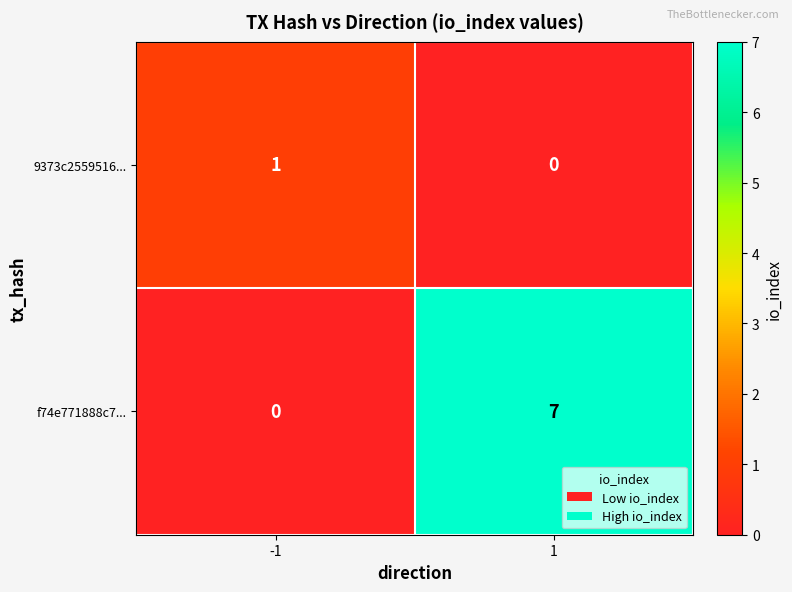

What is the maximum value for f74e771888c7...?

7